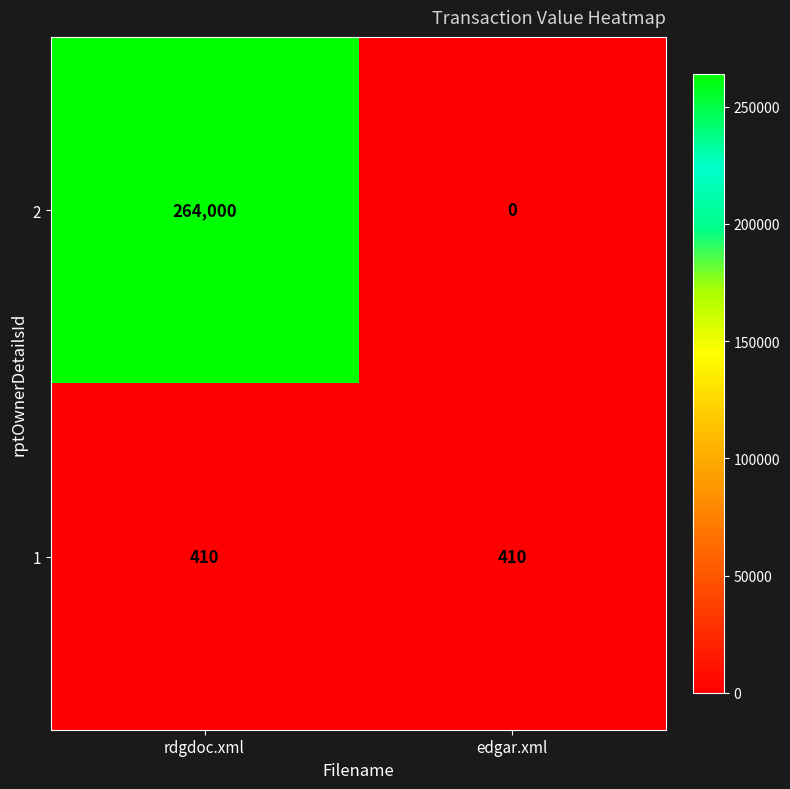

The value of 1 at edgar.xml is 410. True or false?

True